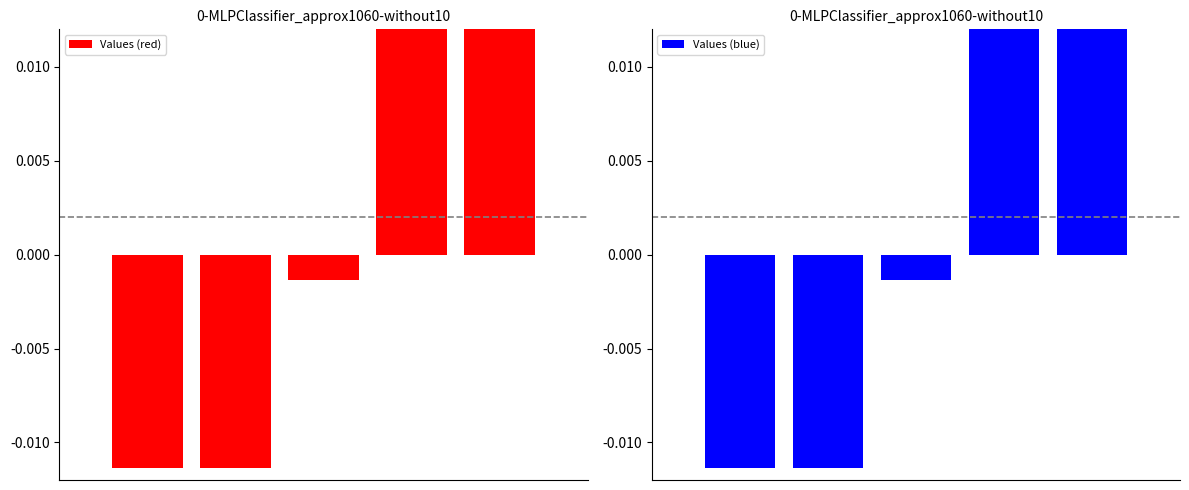

At which label does Values (blue) reach its peak?

3